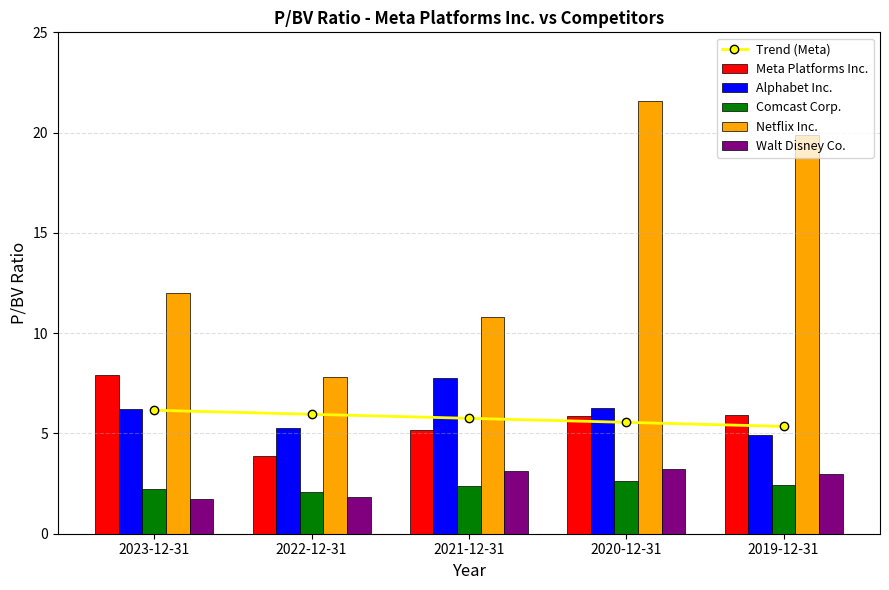

Reading left to right, extract all data points from this chart.

Trend (Meta): 6.2	6.0	5.8	5.6	5.4
Meta Platforms Inc.: 7.9	3.9	5.2	5.9	5.9
Alphabet Inc.: 6.2	5.3	7.8	6.3	4.9
Comcast Corp.: 2.2	2.1	2.4	2.6	2.4
Netflix Inc.: 12.0	7.8	10.8	21.6	19.9
Walt Disney Co.: 1.7	1.8	3.1	3.2	3.0